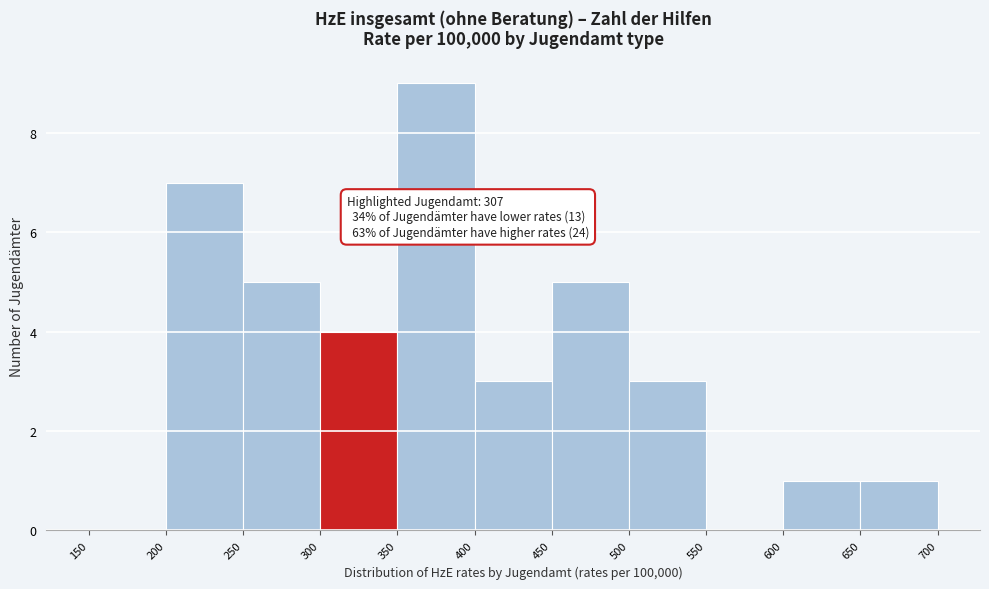

Which range on the x-axis has the tallest bar?

350 to 400